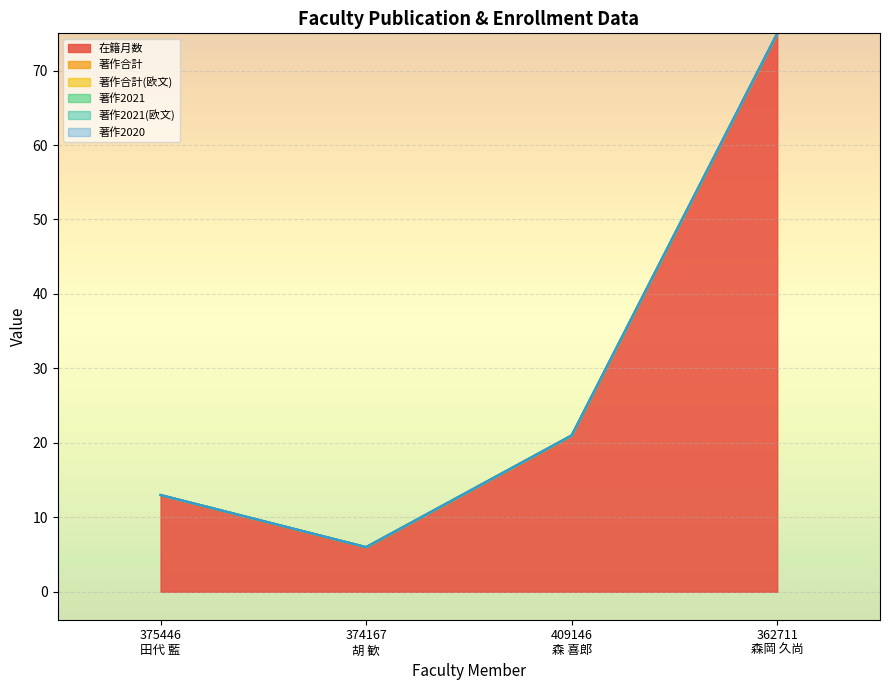

Reading right to left, list all the values displayed in this chart.

在籍月数: 362711
森岡 久尚=75	409146
森 喜郎=21	374167
胡 歓=6	375446
田代 藍=13
著作合計: 362711
森岡 久尚=0	409146
森 喜郎=0	374167
胡 歓=0	375446
田代 藍=0
著作合計(欧文): 362711
森岡 久尚=0	409146
森 喜郎=0	374167
胡 歓=0	375446
田代 藍=0
著作2021: 362711
森岡 久尚=0	409146
森 喜郎=0	374167
胡 歓=0	375446
田代 藍=0
著作2021(欧文): 362711
森岡 久尚=0	409146
森 喜郎=0	374167
胡 歓=0	375446
田代 藍=0
著作2020: 362711
森岡 久尚=0	409146
森 喜郎=0	374167
胡 歓=0	375446
田代 藍=0